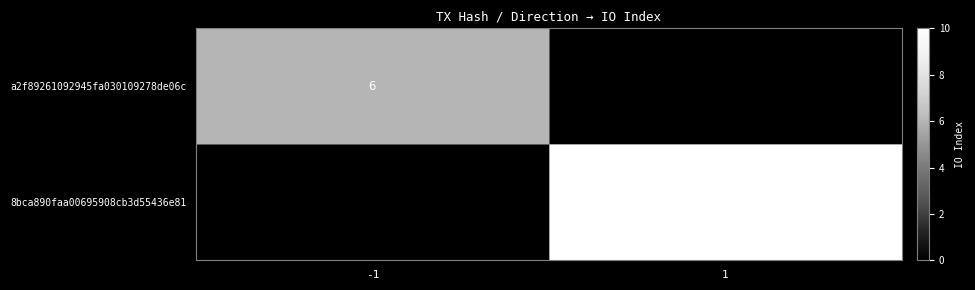

What is the difference between the highest and lowest values at -1?

6